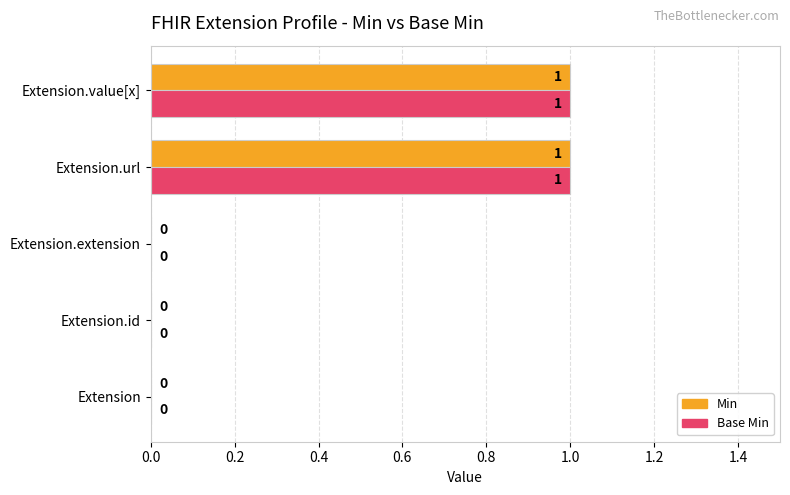

What are all the series names shown in the legend?

Min, Base Min